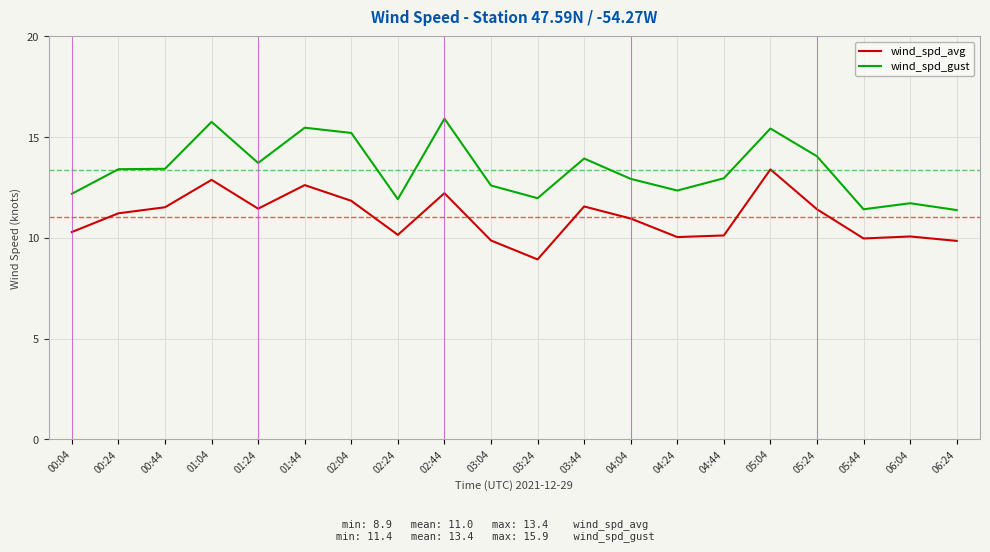

True or false: wind_spd_avg and wind_spd_gust intersect in this chart.

False